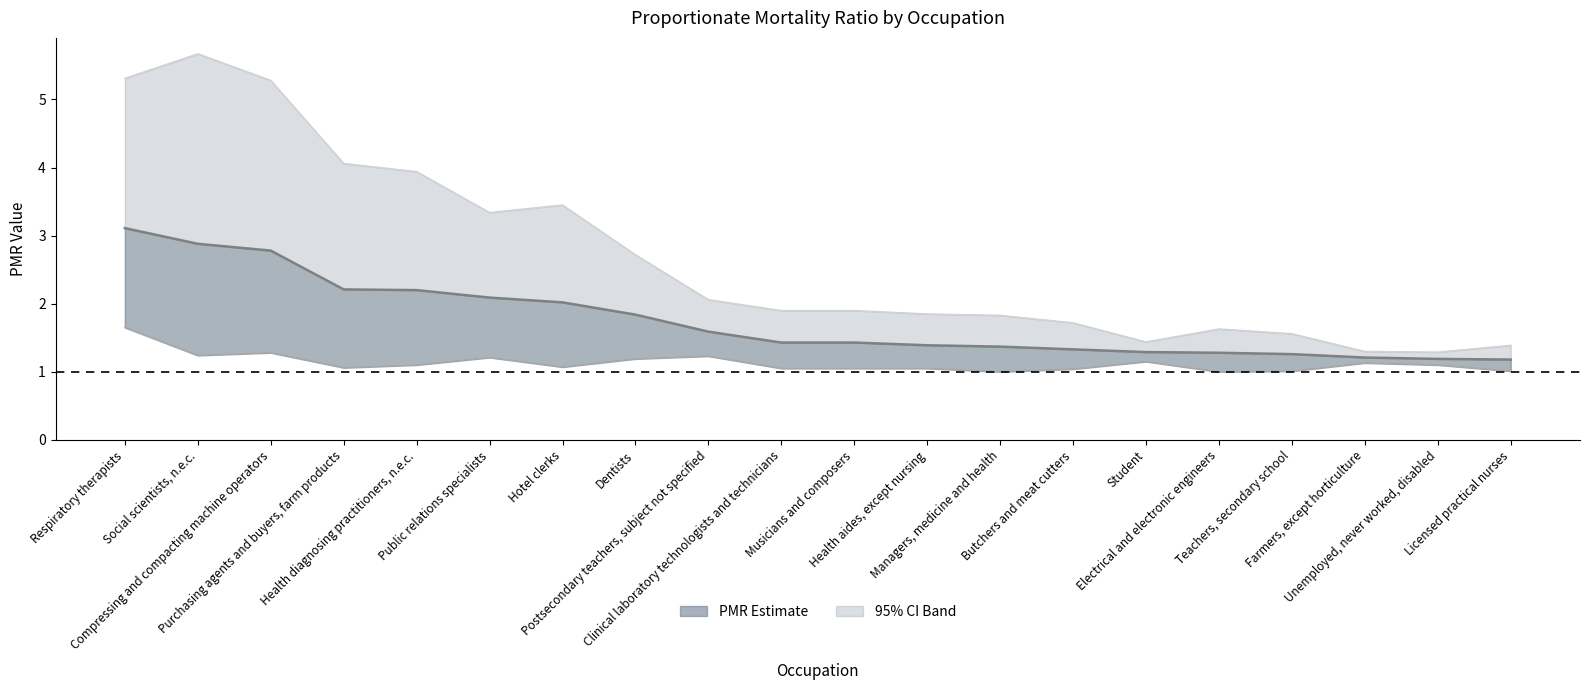

Reading right to left, transcribe all the data shown in this chart.

PMR (Estimate): Licensed practical nurses=1.2	Unemployed, never worked, disabled=1.2	Farmers, except horticulture=1.2	Teachers, secondary school=1.3	Electrical and electronic engineers=1.3	Student=1.3	Butchers and meat cutters=1.3	Managers, medicine and health=1.4	Health aides, except nursing=1.4	Musicians and composers=1.4	Clinical laboratory technologists and technicians=1.4	Postsecondary teachers, subject not specified=1.6	Dentists=1.8	Hotel clerks=2.0	Public relations specialists=2.1	Health diagnosing practitioners, n.e.c.=2.2	Purchasing agents and buyers, farm products=2.2	Compressing and compacting machine operators=2.8	Social scientists, n.e.c.=2.9	Respiratory therapists=3.1
LCL: Licensed practical nurses=1.0	Unemployed, never worked, disabled=1.1	Farmers, except horticulture=1.1	Teachers, secondary school=1.0	Electrical and electronic engineers=1.0	Student=1.1	Butchers and meat cutters=1.0	Managers, medicine and health=1.0	Health aides, except nursing=1.1	Musicians and composers=1.1	Clinical laboratory technologists and technicians=1.1	Postsecondary teachers, subject not specified=1.2	Dentists=1.2	Hotel clerks=1.1	Public relations specialists=1.2	Health diagnosing practitioners, n.e.c.=1.1	Purchasing agents and buyers, farm products=1.1	Compressing and compacting machine operators=1.3	Social scientists, n.e.c.=1.2	Respiratory therapists=1.6
UCL: Licensed practical nurses=1.4	Unemployed, never worked, disabled=1.3	Farmers, except horticulture=1.3	Teachers, secondary school=1.6	Electrical and electronic engineers=1.6	Student=1.4	Butchers and meat cutters=1.7	Managers, medicine and health=1.8	Health aides, except nursing=1.9	Musicians and composers=1.9	Clinical laboratory technologists and technicians=1.9	Postsecondary teachers, subject not specified=2.1	Dentists=2.7	Hotel clerks=3.5	Public relations specialists=3.3	Health diagnosing practitioners, n.e.c.=3.9	Purchasing agents and buyers, farm products=4.1	Compressing and compacting machine operators=5.3	Social scientists, n.e.c.=5.7	Respiratory therapists=5.3